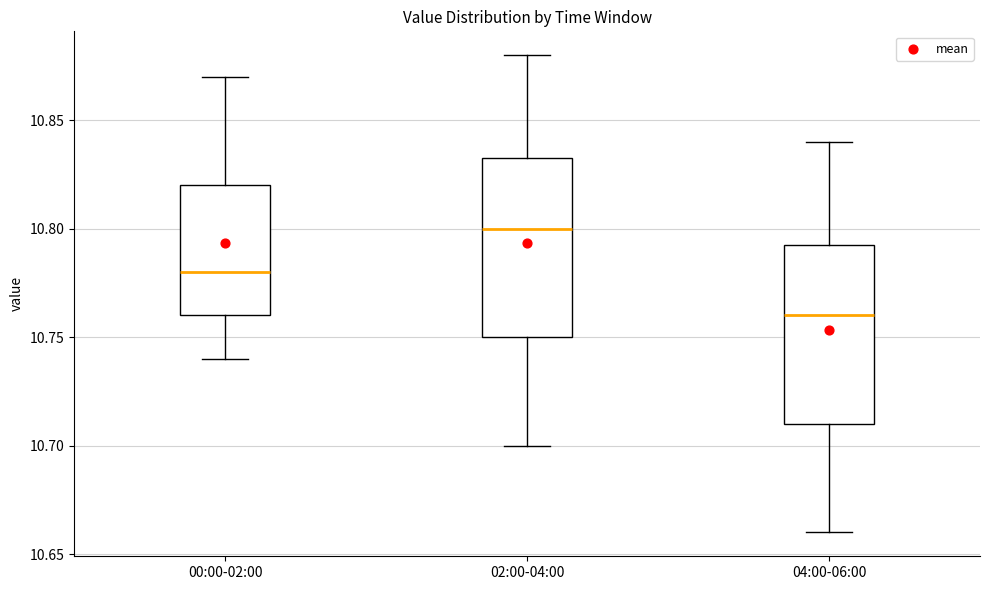

Which box's median line is the highest?

02:00-04:00